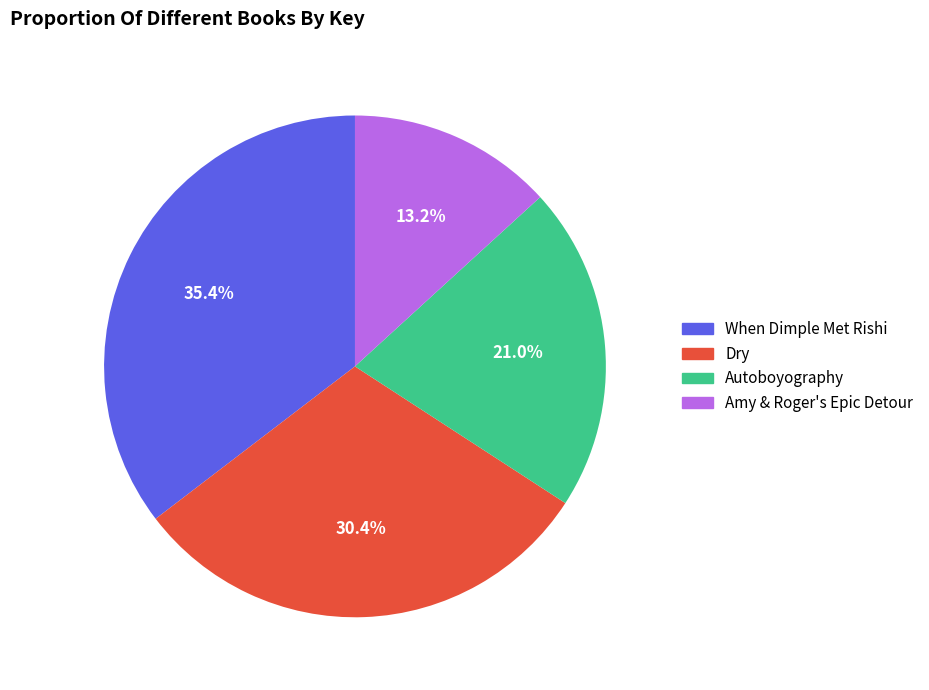

Combined, do Autoboyography and Amy & Roger's Epic Detour account for over 50%?

No